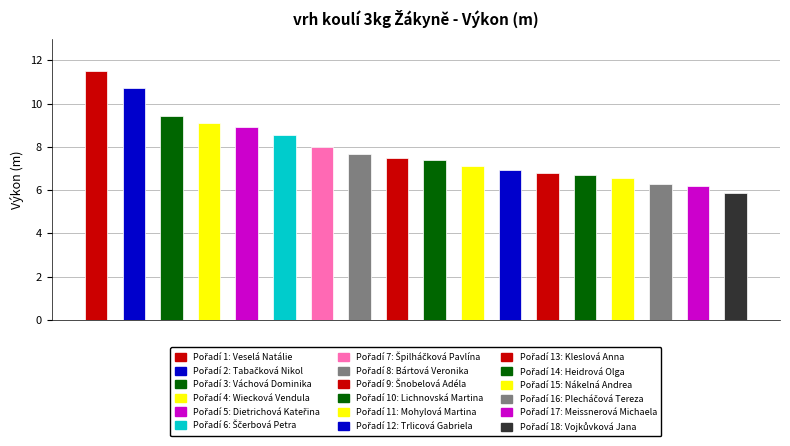

What value does the data have at Veselá Natálie?

11.5